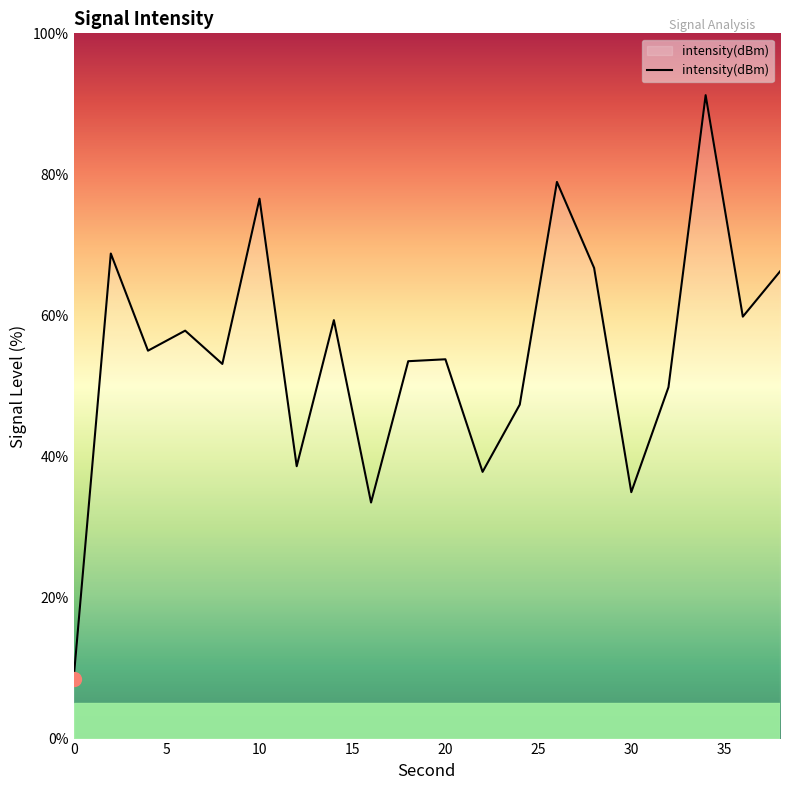

What is the difference between the maximum and minimum values?

82.8